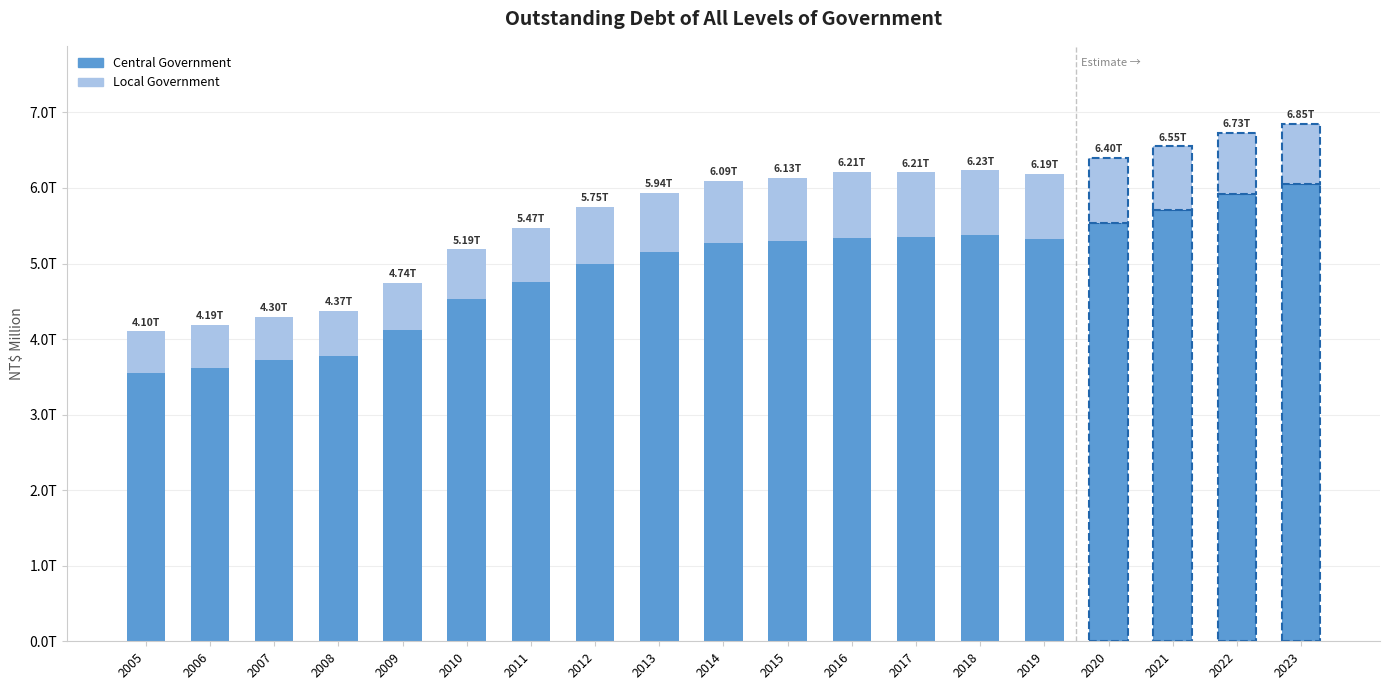

List the series in order of their peak value, lowest first.

Local Government, Central Government